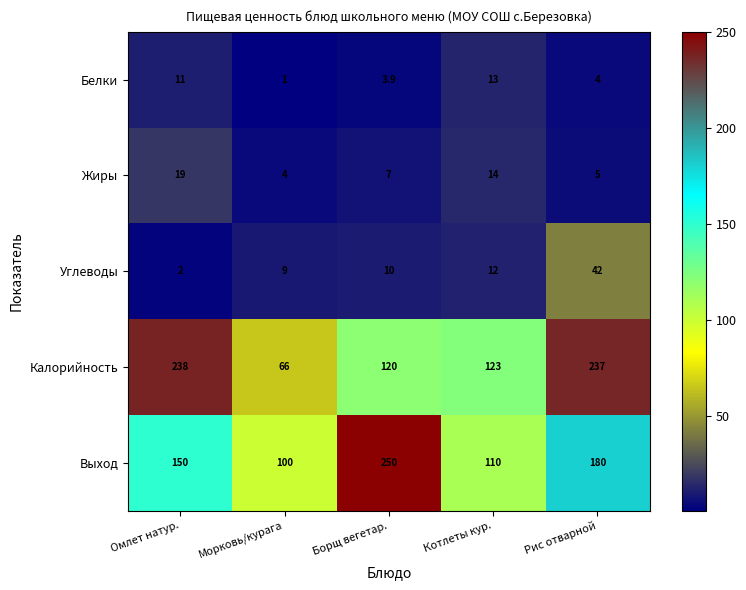

What is the difference between the maximum and minimum values in the Белки series?

12.0